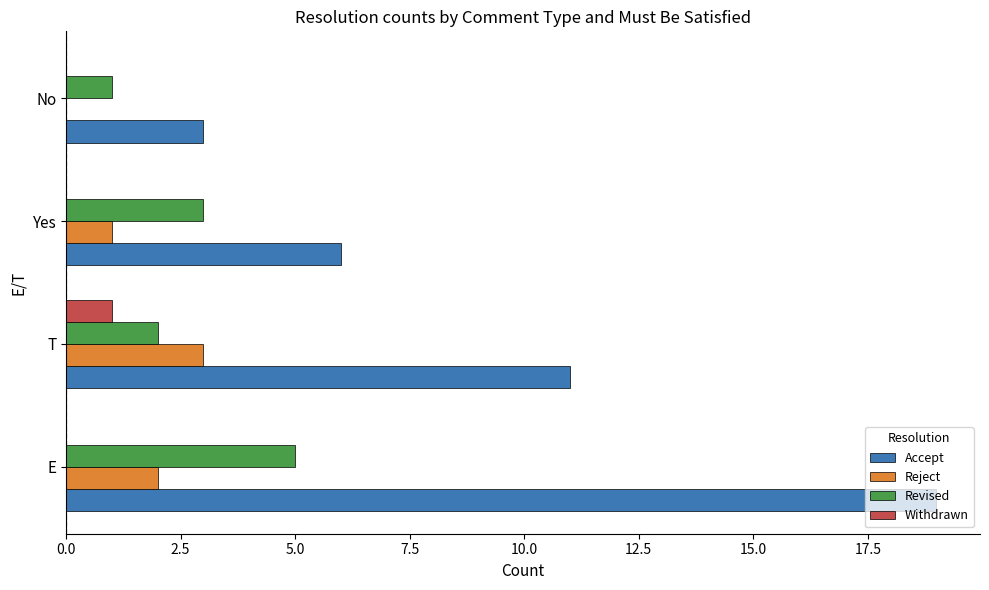

Count the Reject values in the range 1 to 3.

3